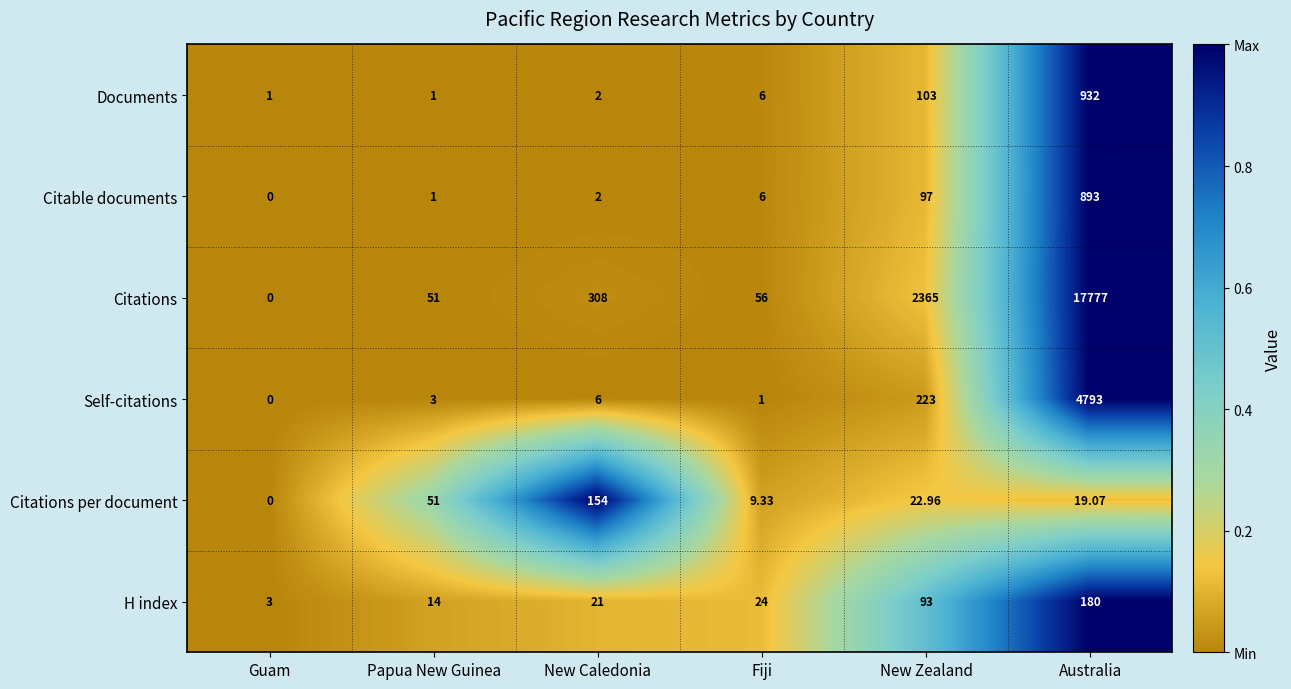

At which category is the sum across all series the highest?

Australia